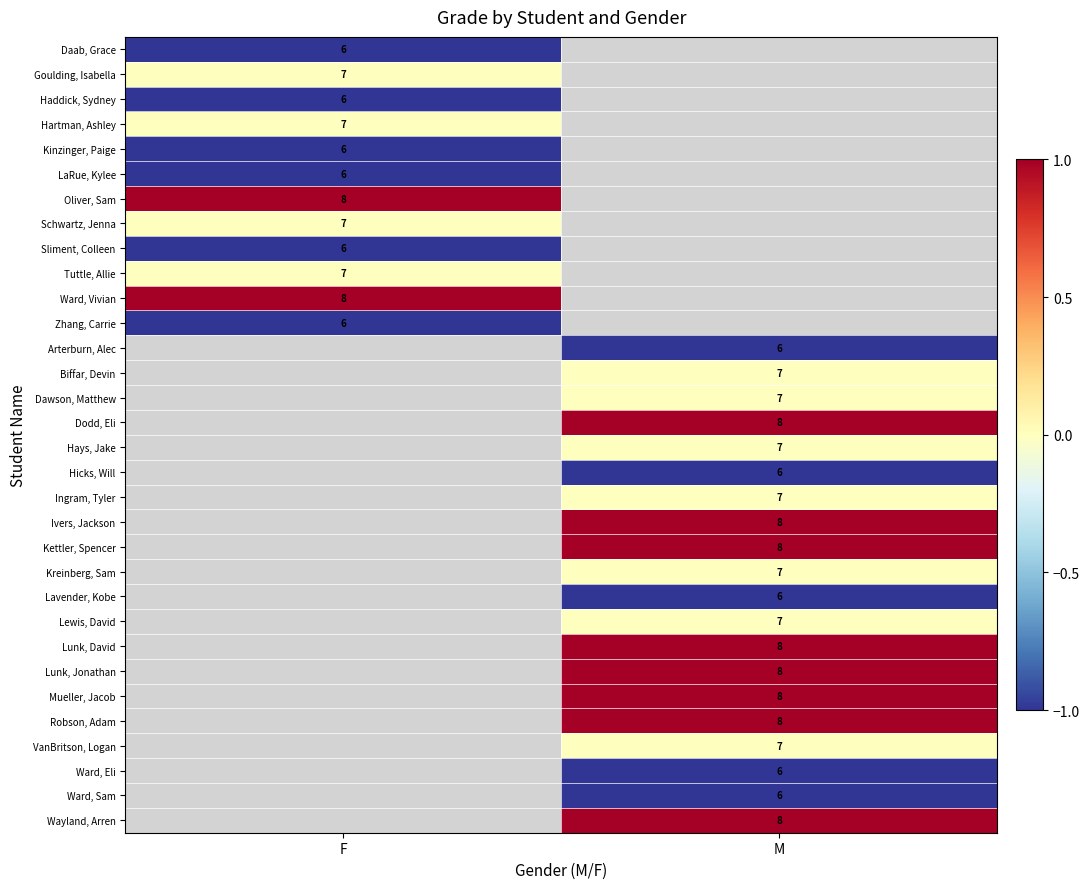

True or false: Kinzinger, Paige has a value of 8 at F.

False